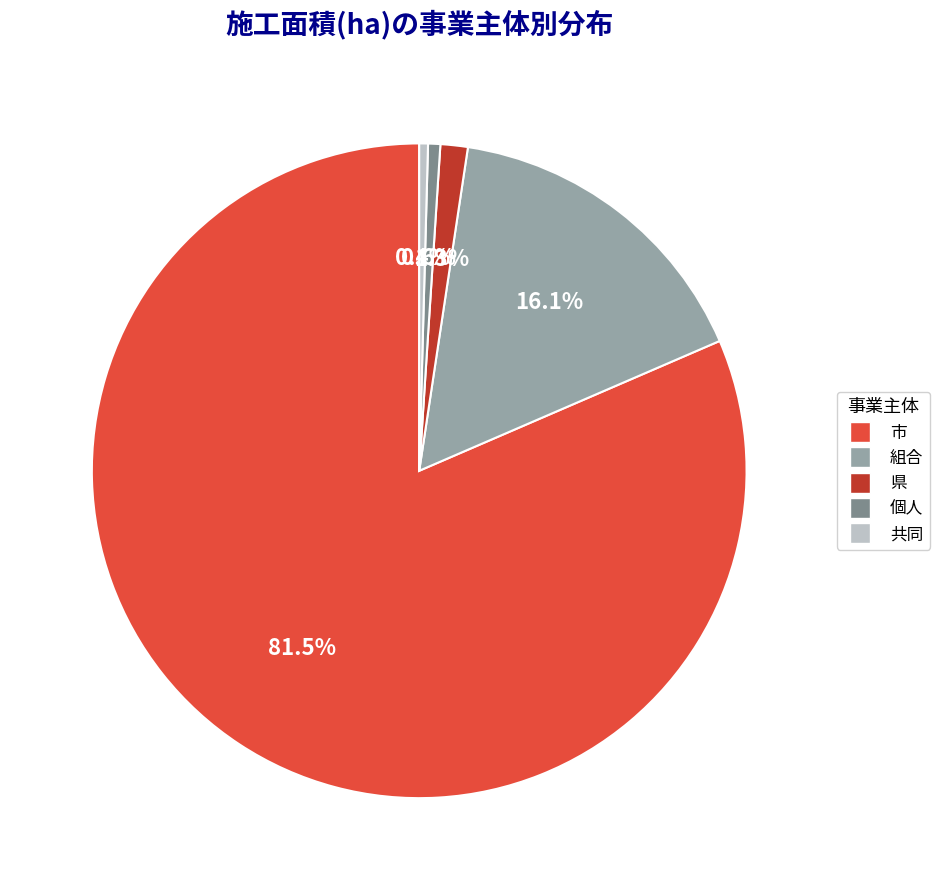

How many segments does this pie chart have?

5